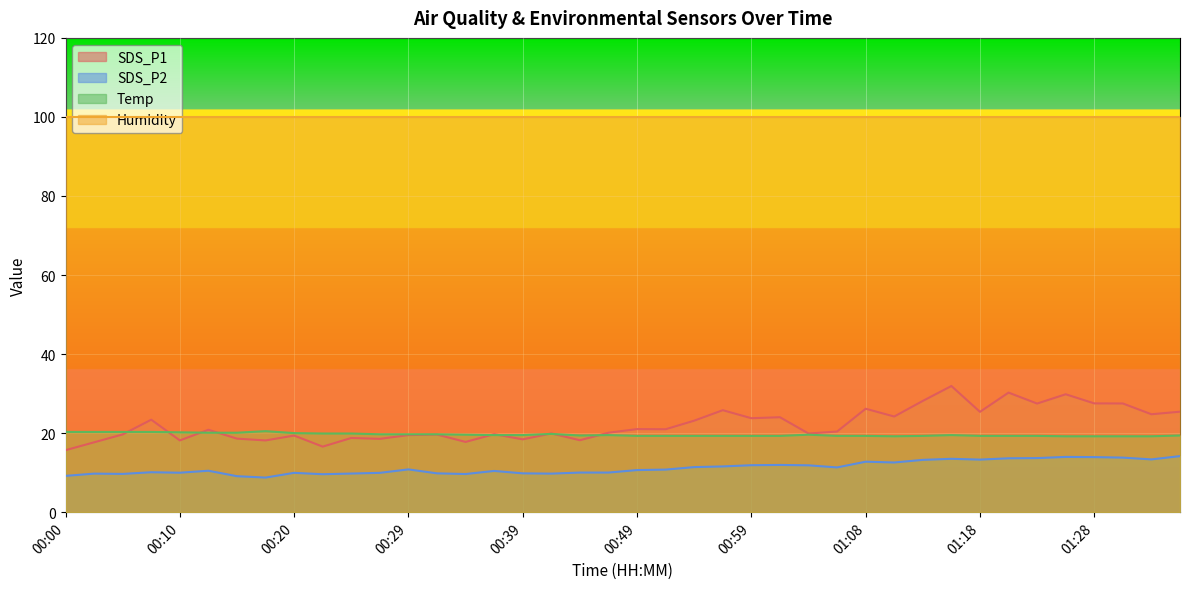

List the series in order of their peak value, highest first.

Humidity, SDS_P1, Temp, SDS_P2